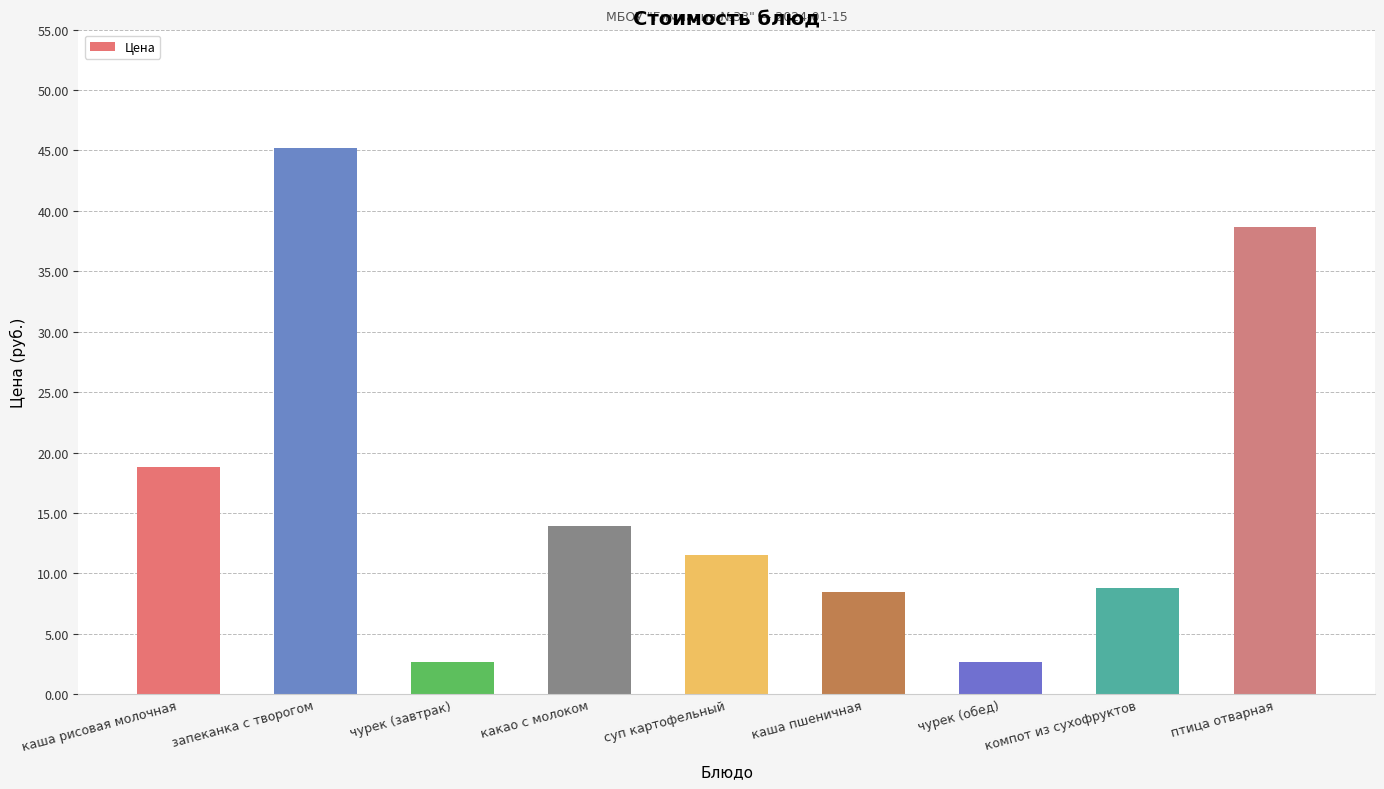

Between чурек (обед) and птица отварная, which is larger?

птица отварная